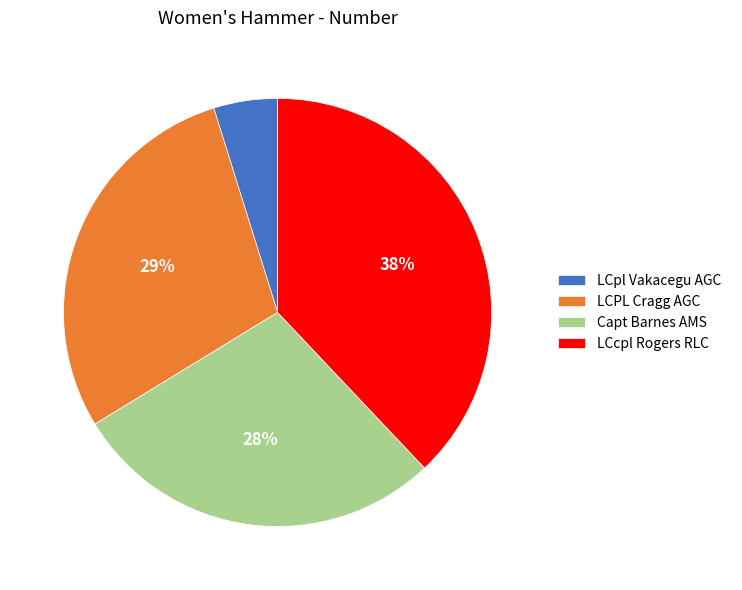

What percentage is the LCcpl Rogers RLC slice, to the nearest percent?

38%